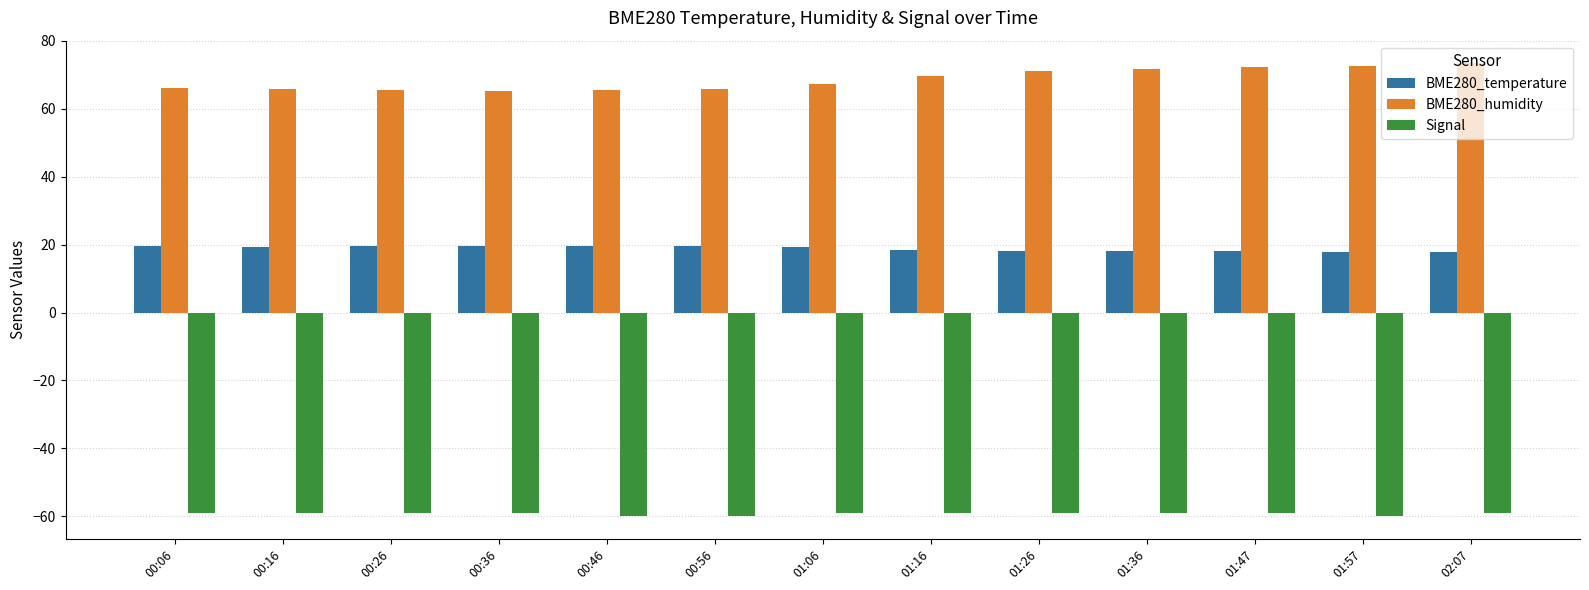

What is the difference between the maximum and minimum values in the Signal series?

1.0